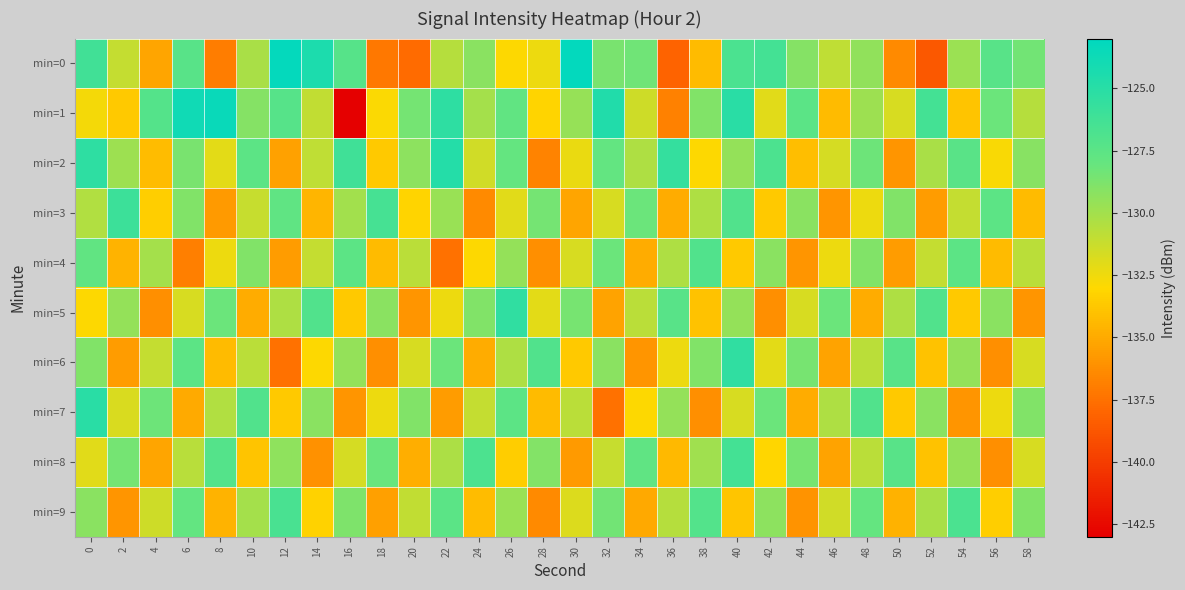

Which series has the widest spread of values?

min=1